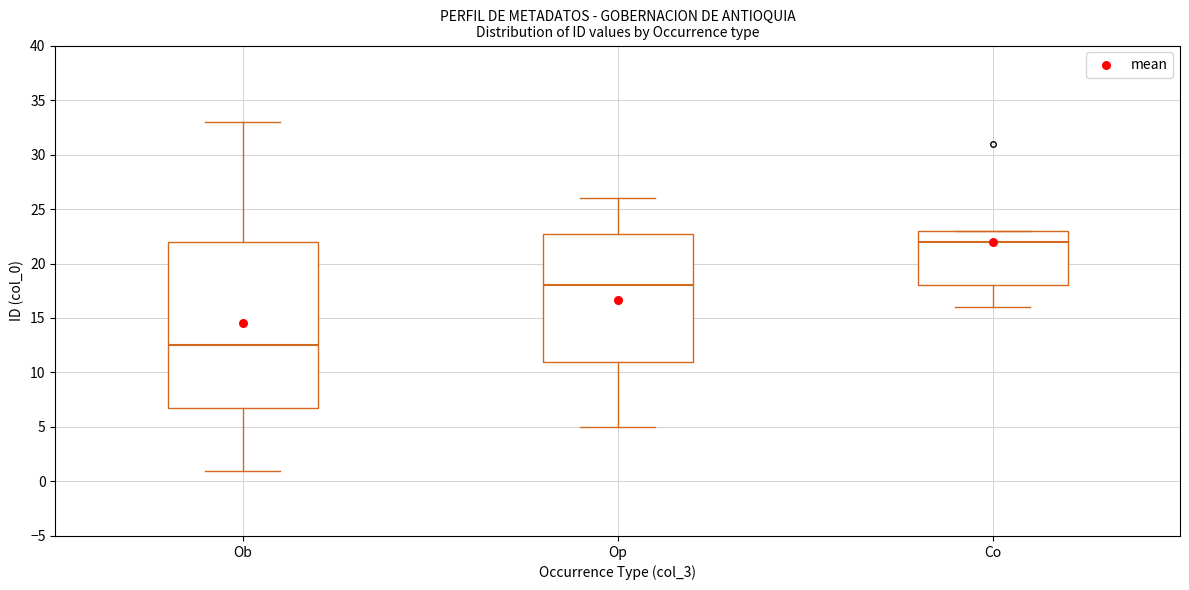

Reading left to right, read every box against the y-axis: the position of its median line, the range the box covers, and the ends of its whiskers. The values are not printed on the chart, so give them approximately, as read against the axis.

Ob: median 12.5, box 7.0 to 22.0, whiskers 1.0 to 33.0
Op: median 18.0, box 11.0 to 23.0, whiskers 5.0 to 26.0
Co: median 22.0, box 18.0 to 23.0, whiskers 16.0 to 23.0